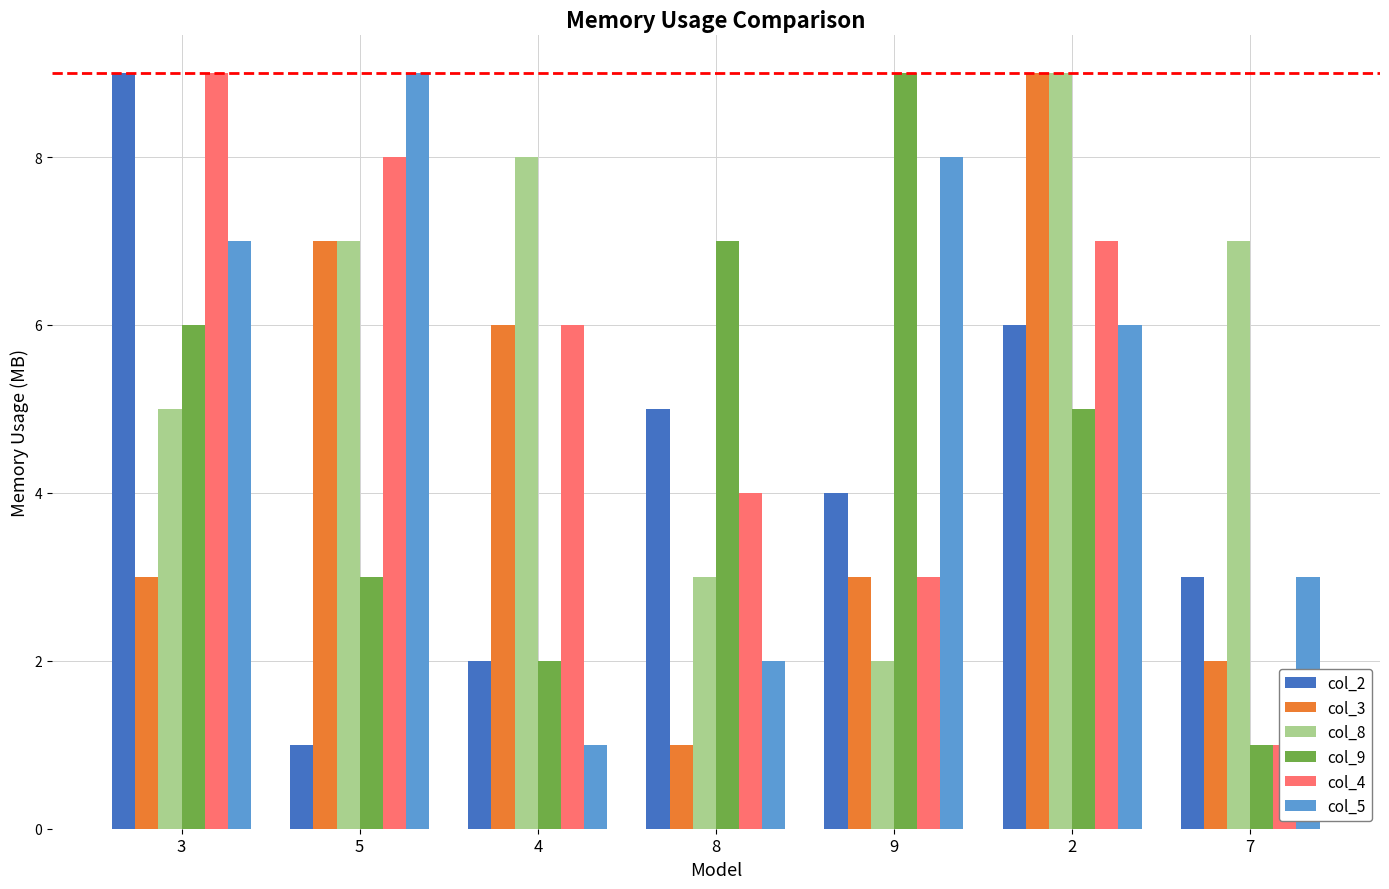

What is the minimum value for col_5?

1